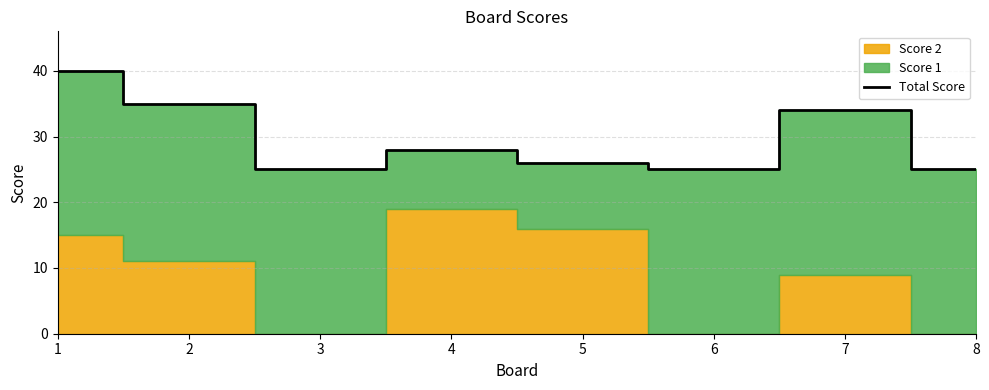

Count the number of categories in the chart.

8